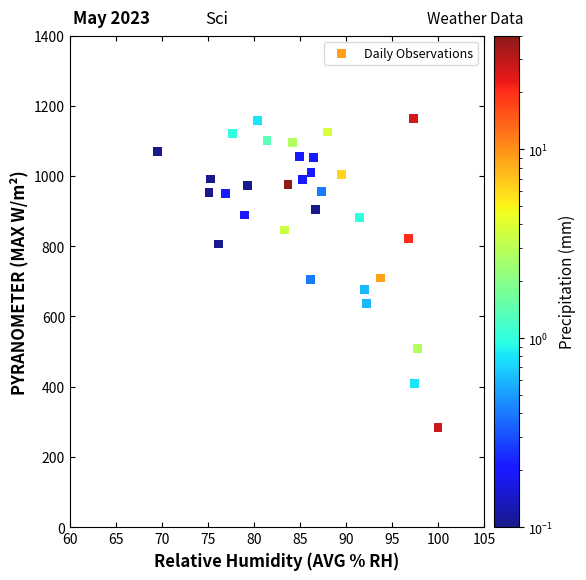

What is the range of X values (max minus min)?

30.5